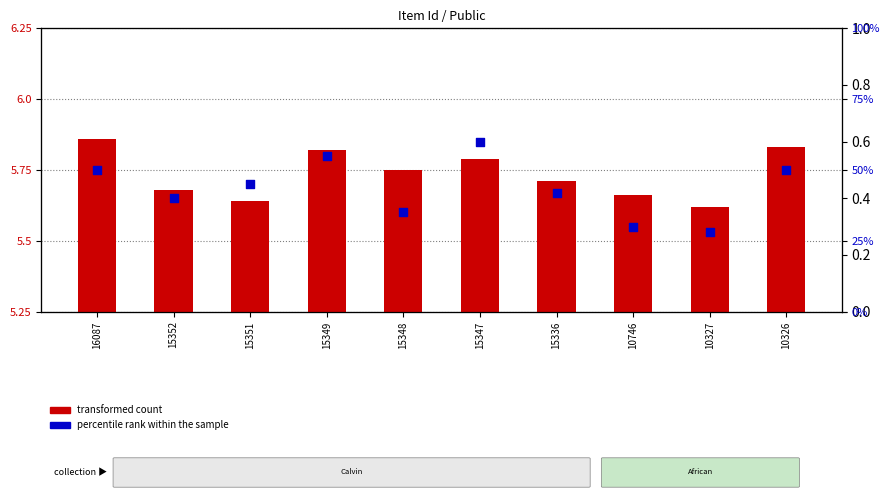

Between 15336 and 16087, which is larger?

16087